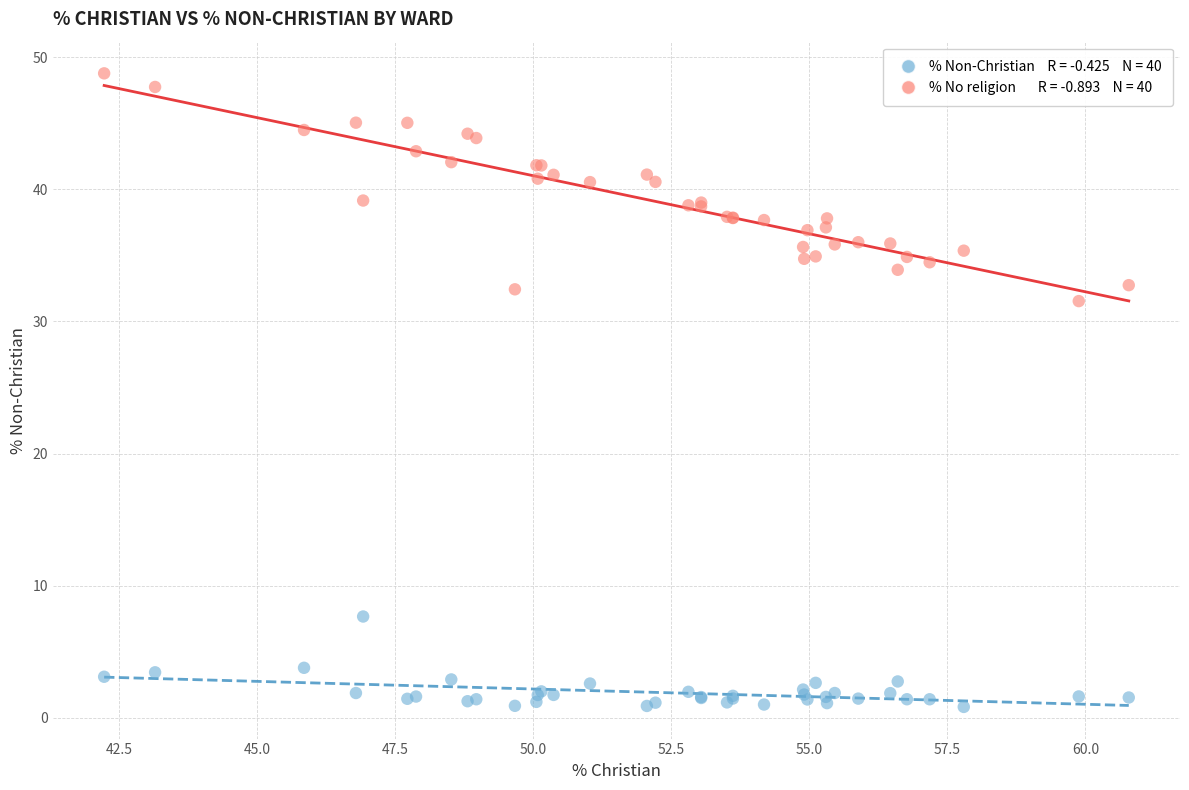

Across all series, what Y value is closest to 24?

31.5